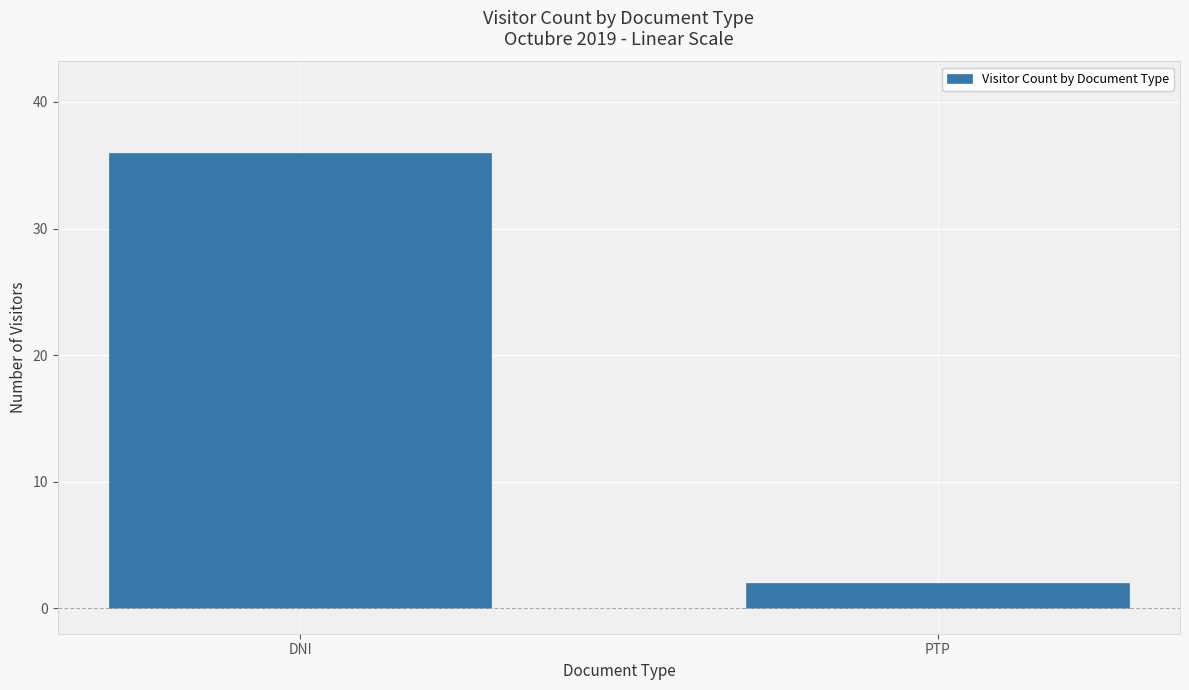

Which category has the lowest value across all series?

PTP